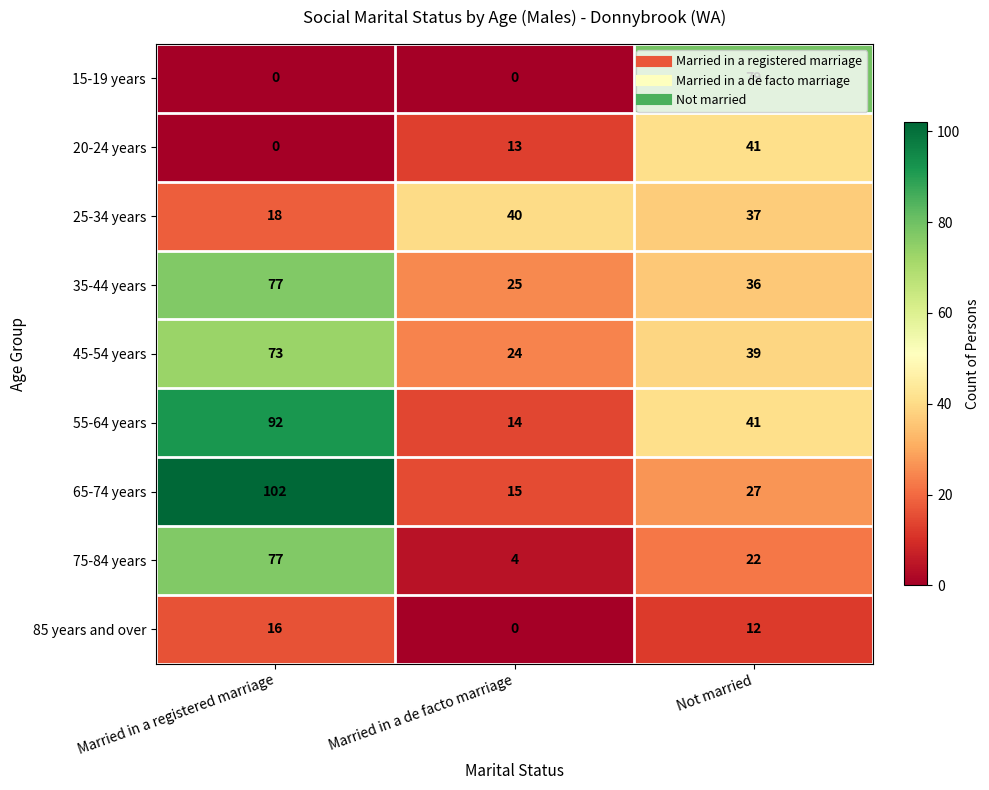

True or false: 85 years and over has a value of 12 at Not married.

True